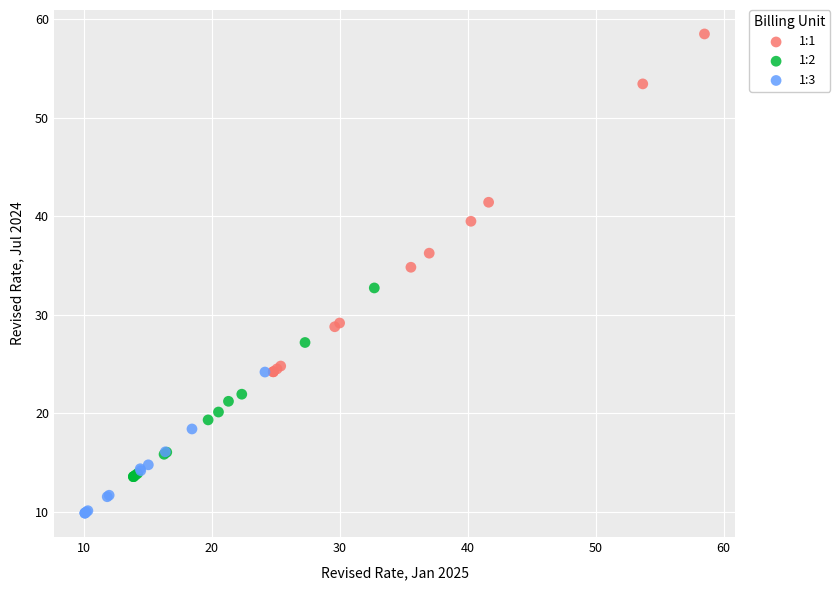

Which series reaches the minimum Y coordinate?

1:3